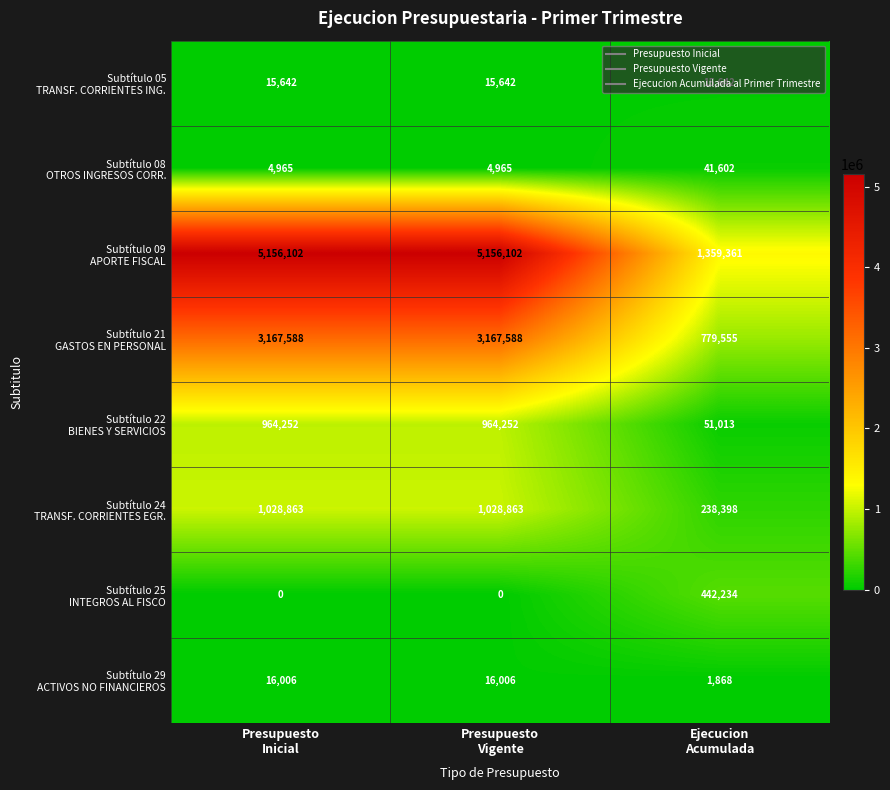

How many series are shown in this chart?

8